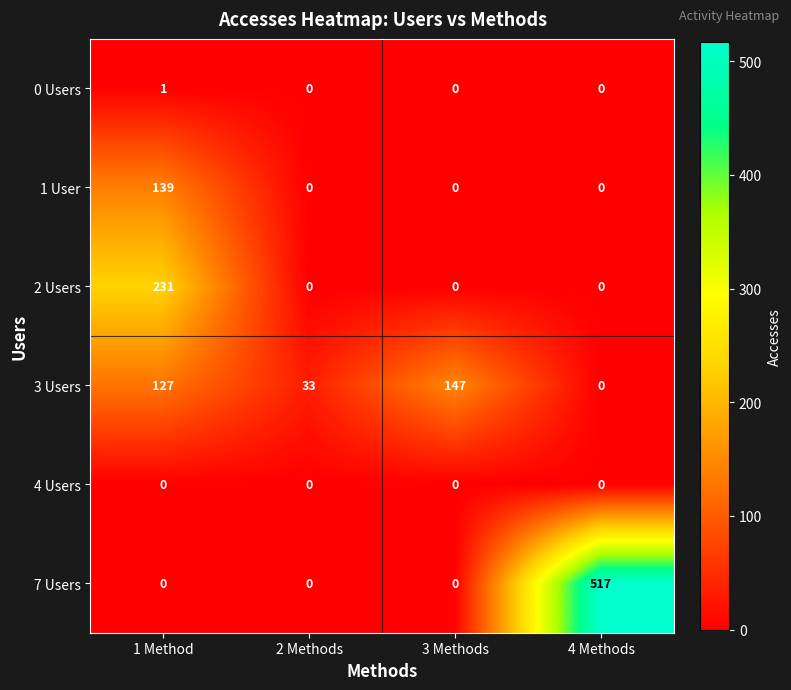

Reading left to right, what are all the values shown in this chart?

0 Users: 1 Method=1	2 Methods=0	3 Methods=0	4 Methods=0
1 User: 1 Method=139	2 Methods=0	3 Methods=0	4 Methods=0
2 Users: 1 Method=231	2 Methods=0	3 Methods=0	4 Methods=0
3 Users: 1 Method=127	2 Methods=33	3 Methods=147	4 Methods=0
4 Users: 1 Method=0	2 Methods=0	3 Methods=0	4 Methods=0
7 Users: 1 Method=0	2 Methods=0	3 Methods=0	4 Methods=517